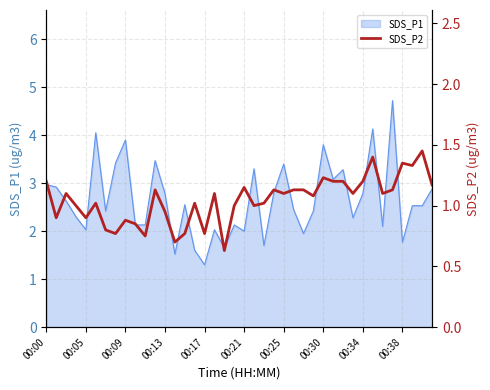

What is the highest value of the SDS_P1 series?

4.7